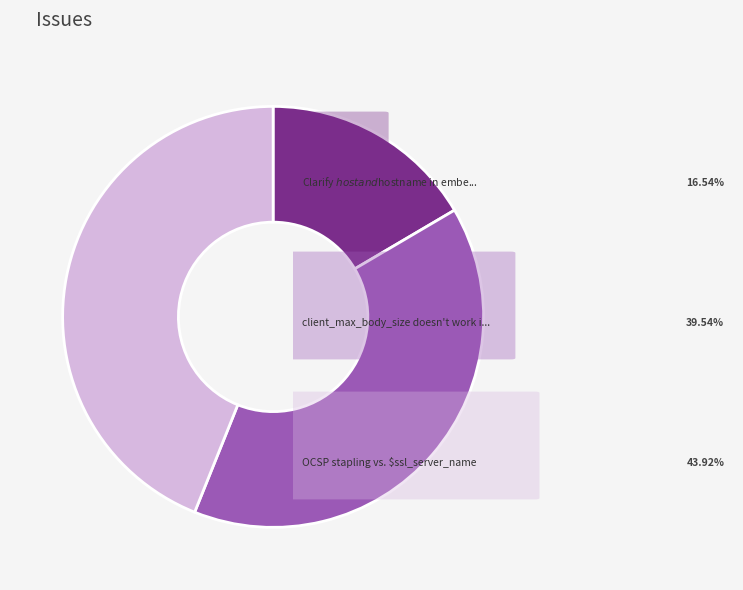

Is there a majority slice in this chart?

No